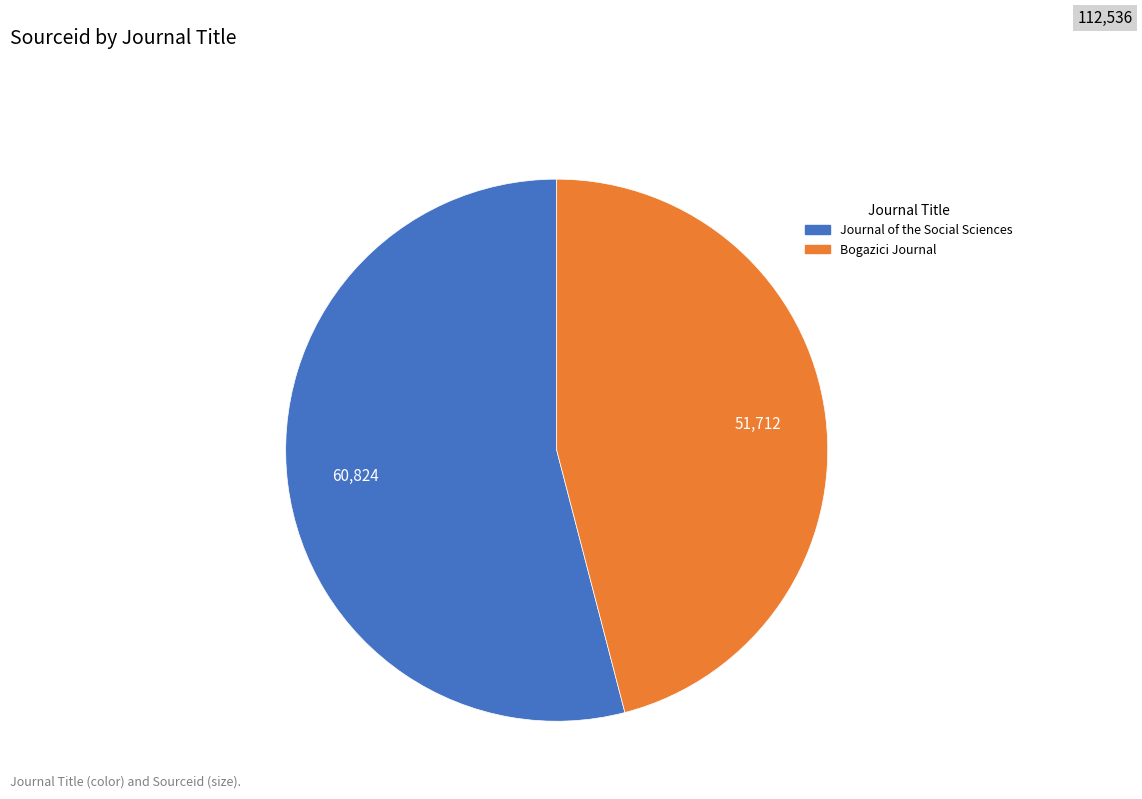

Combined, do Bogazici Journal and Journal of the Social Sciences account for over 50%?

Yes